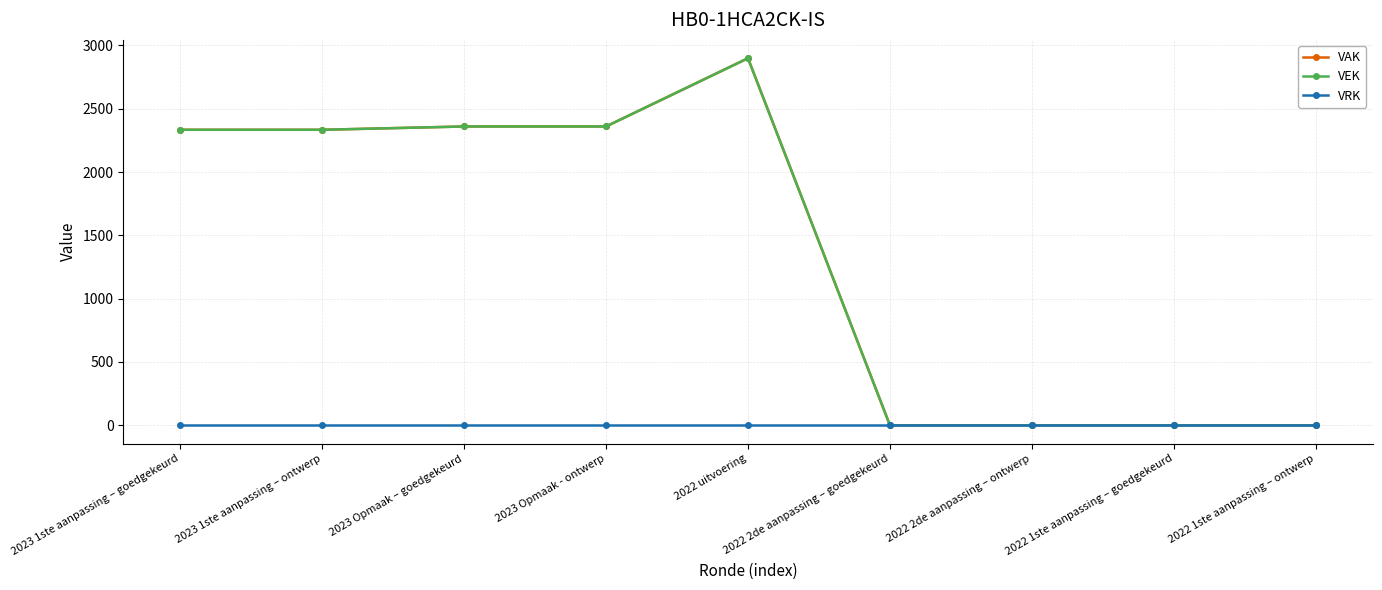

True or false: VAK and VRK cross at least once.

False